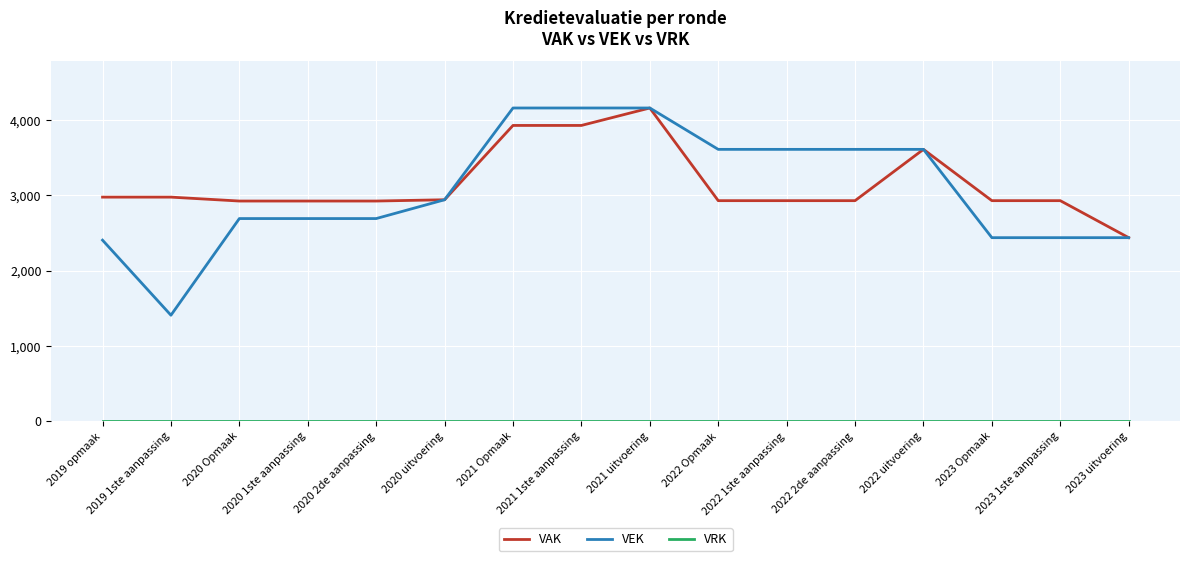

How many categories are shown in the chart?

16